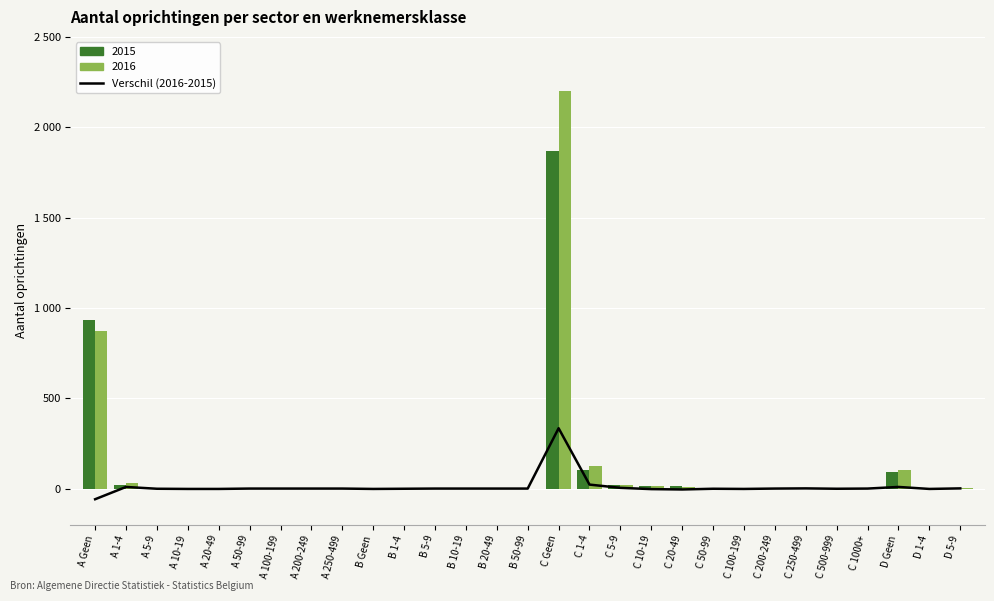

Which label corresponds to the smallest value in the chart?

A Geen